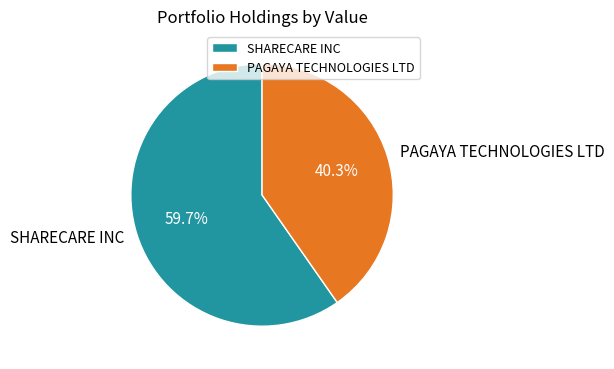

Approximately how many times larger is the value at SHARECARE INC compared to PAGAYA TECHNOLOGIES LTD?

1.5